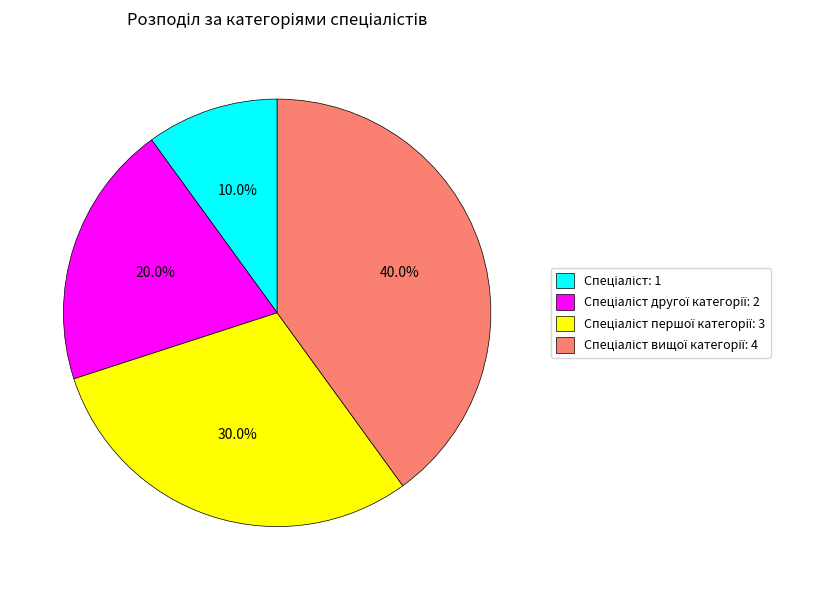

Does any single category account for the majority?

No